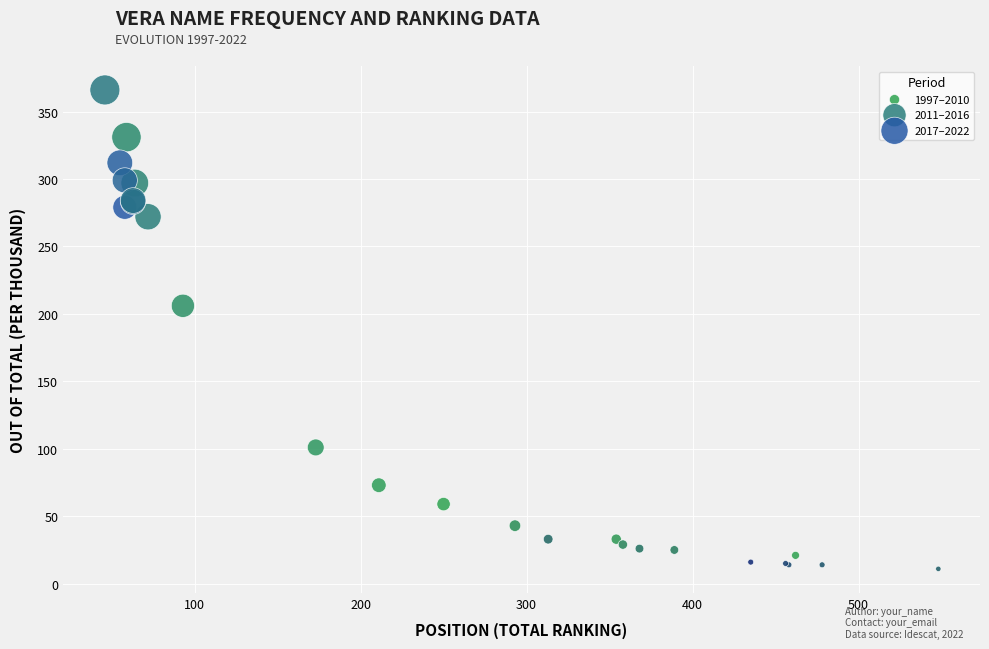

Which series contains the lowest Y value?

1997–2010